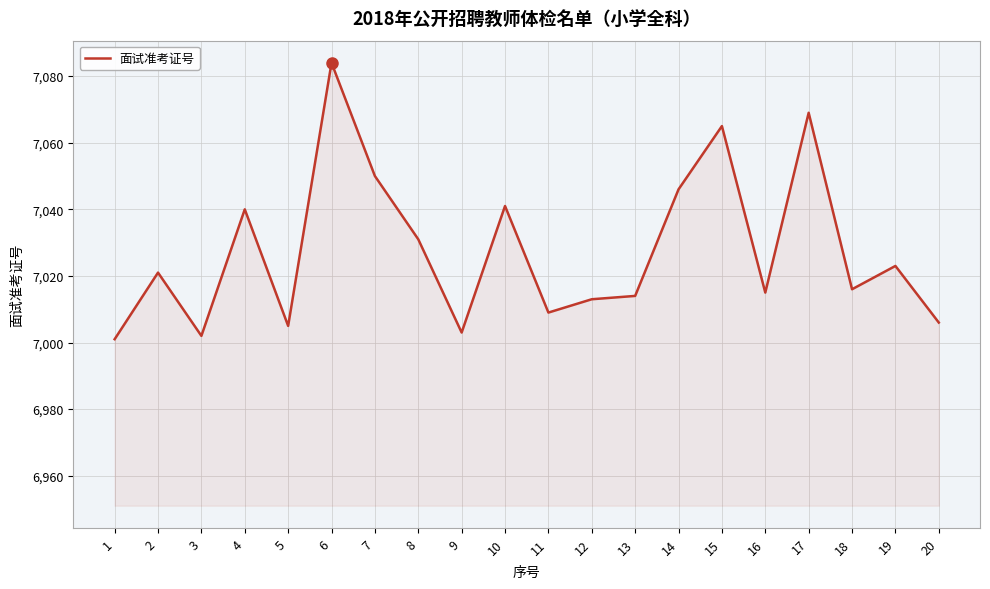

How many lines are shown in the chart?

1